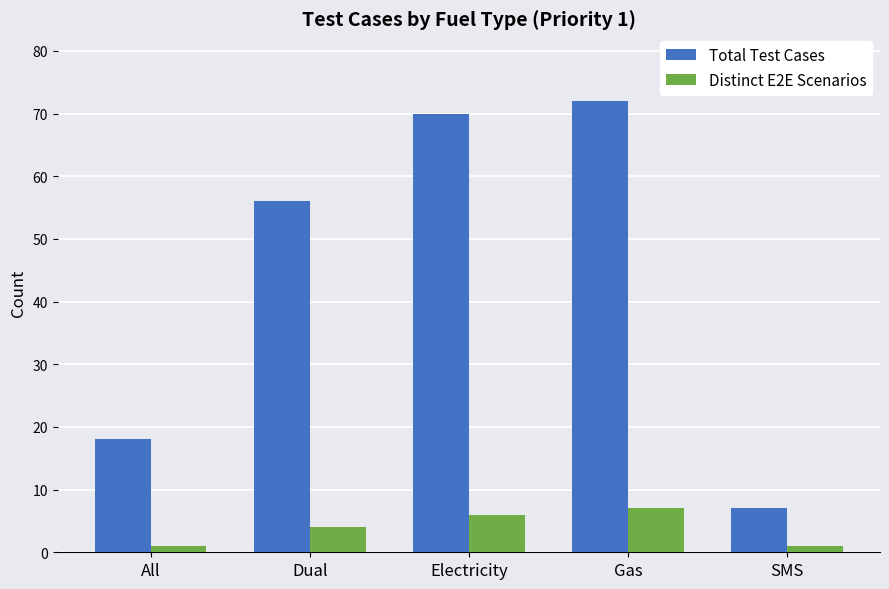

The value of Distinct E2E Scenarios at All is 1. True or false?

True